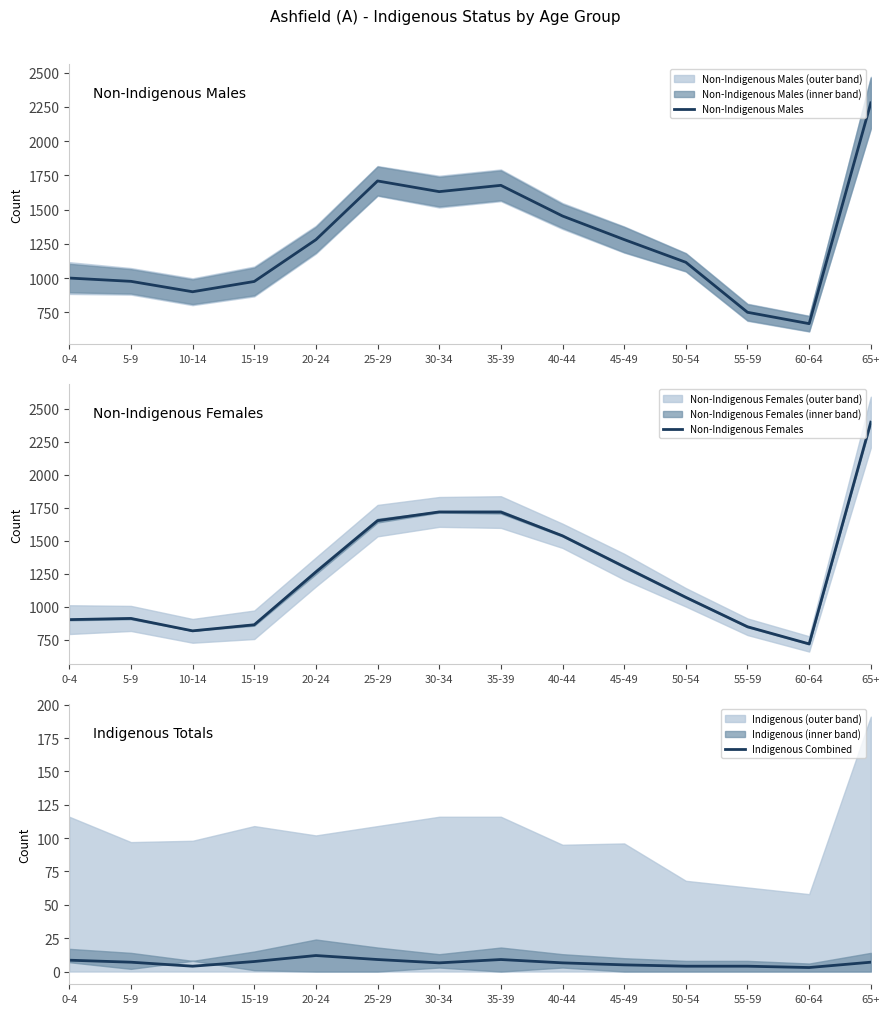

What are all the series names shown in the legend?

Non-Indigenous Males, Non-Indigenous Females, Indigenous Combined